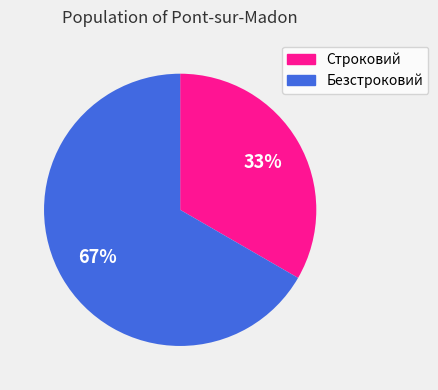

What is the largest slice in the pie chart?

Безстроковий